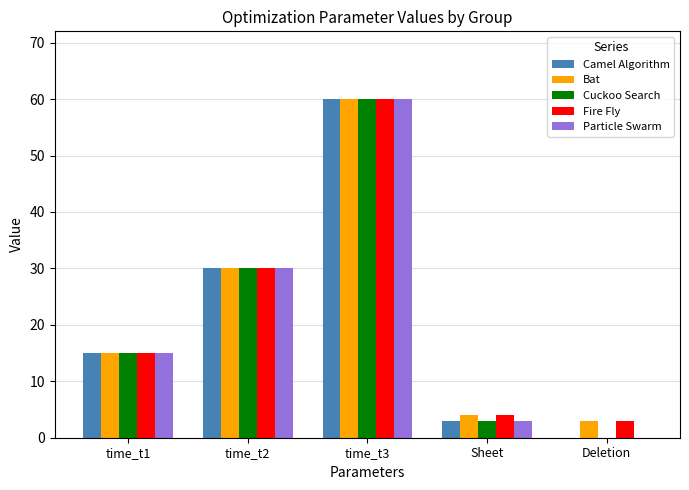

What is the greatest value displayed?

60